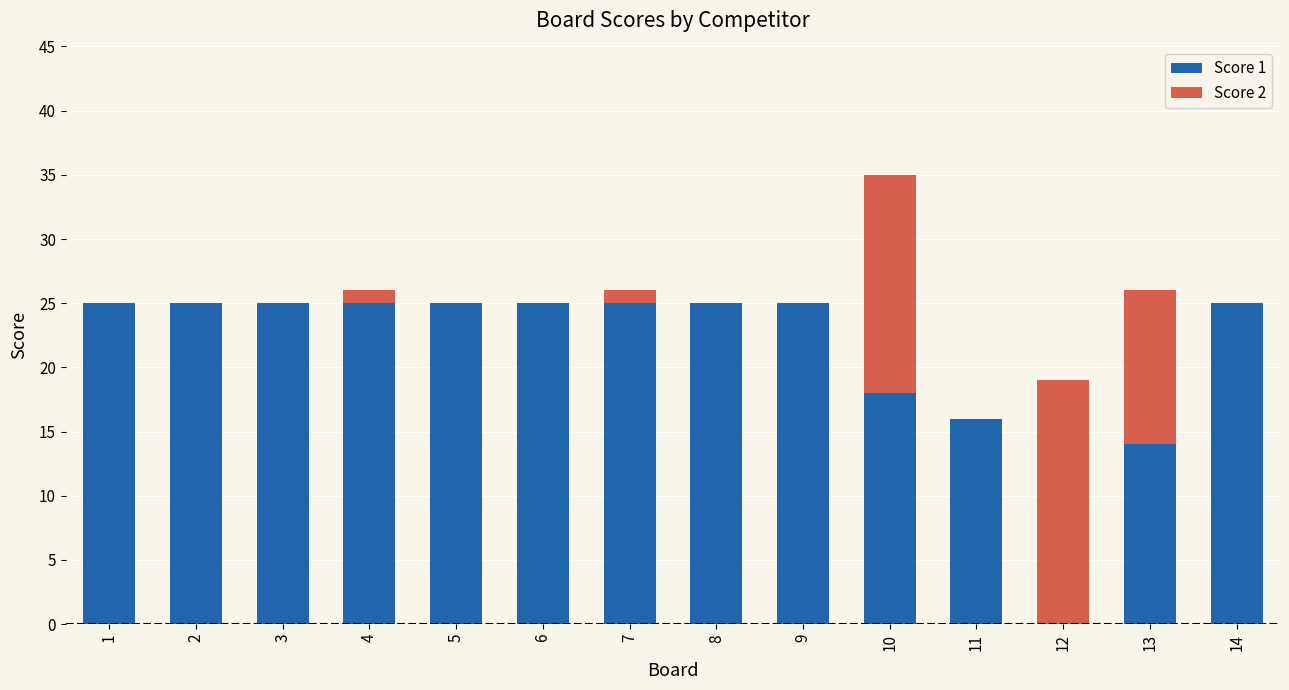

At which category is the sum across all series the highest?

10